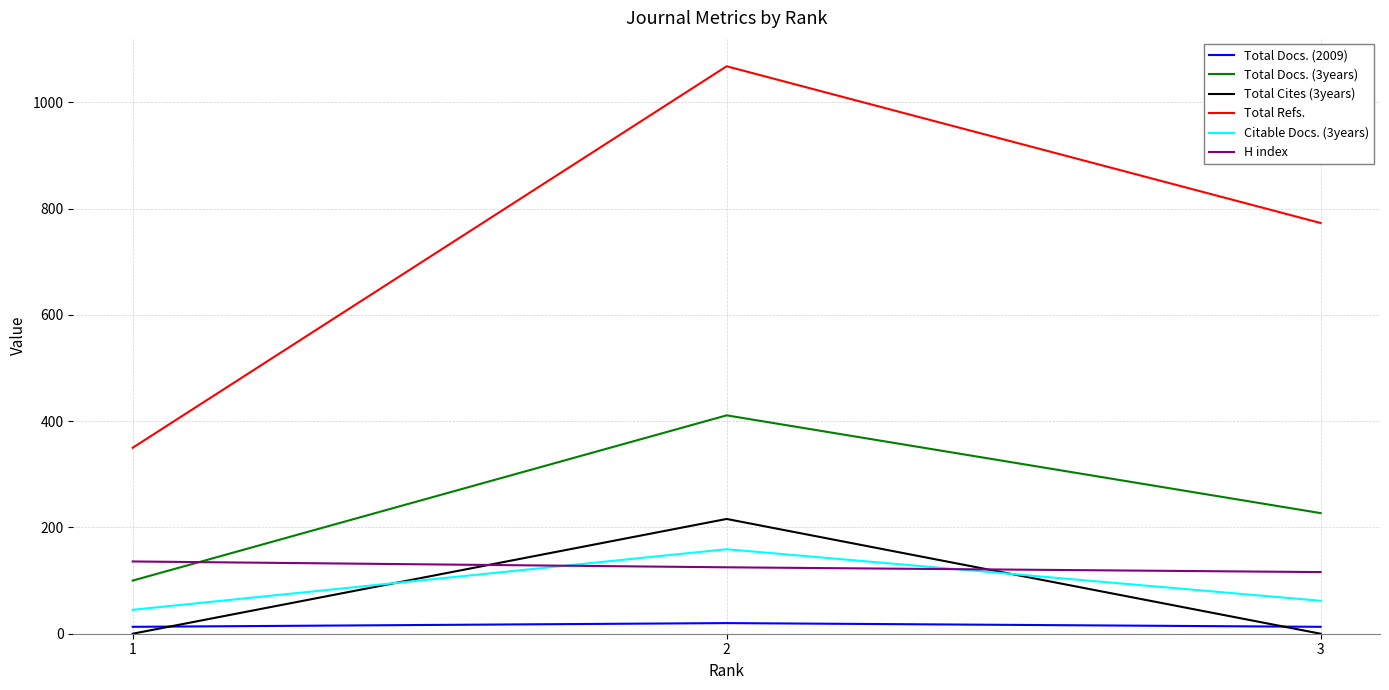

The value of H index at 1 is 136. True or false?

True